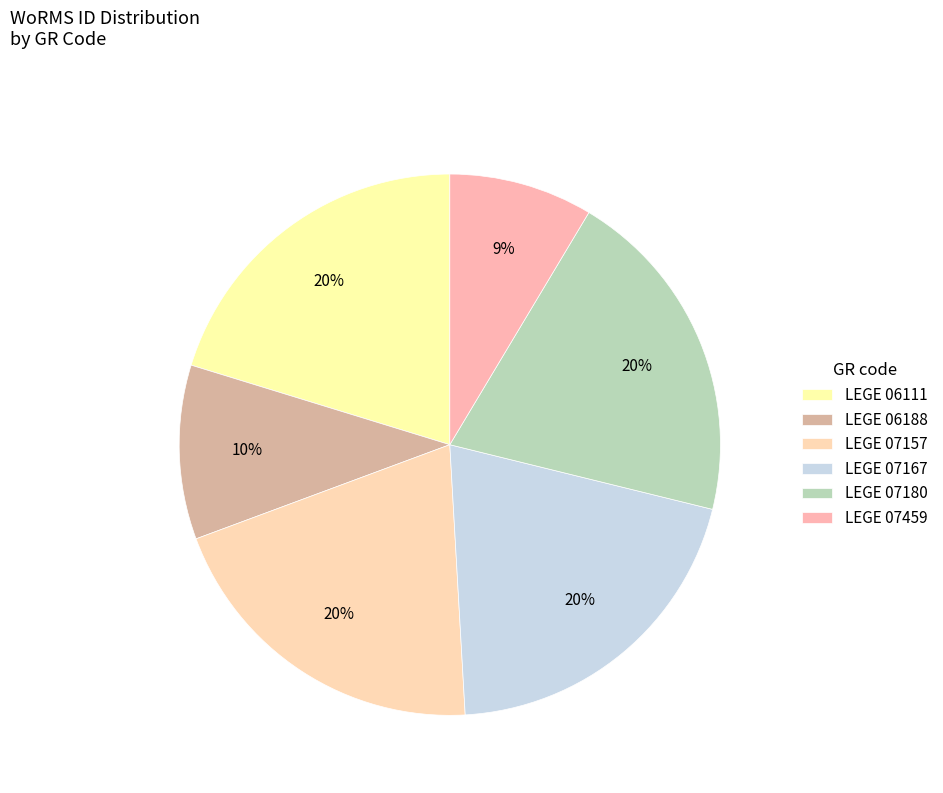

Rank the categories by value from lowest to highest.

LEGE 07459, LEGE 06188, LEGE 06111, LEGE 07157, LEGE 07167, LEGE 07180